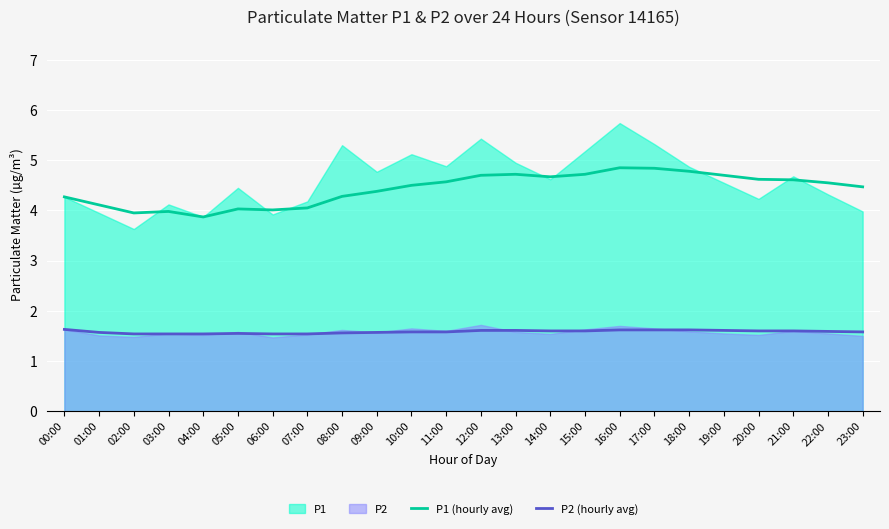

Which series has the largest total across all categories?

P1 (hourly avg)